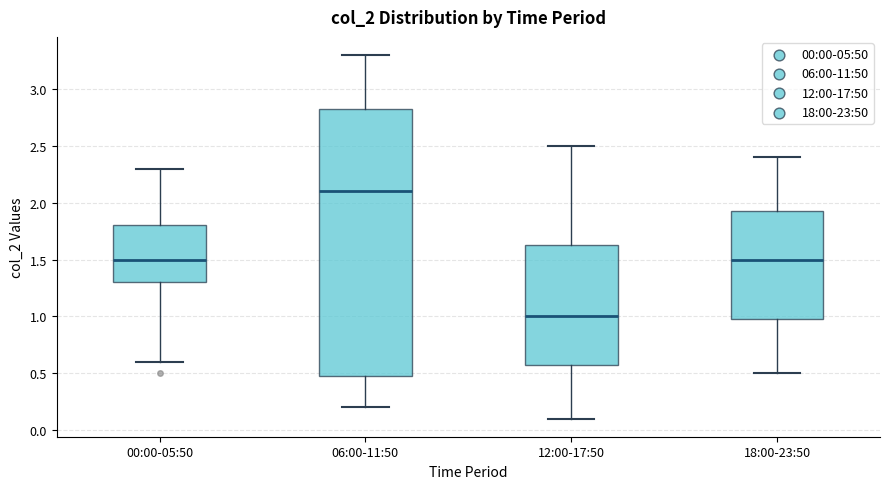

Where does the lower whisker of the box for 12:00-17:50 end on the y-axis? The values are not printed on the chart, so give them approximately, as read against the axis.

0.10